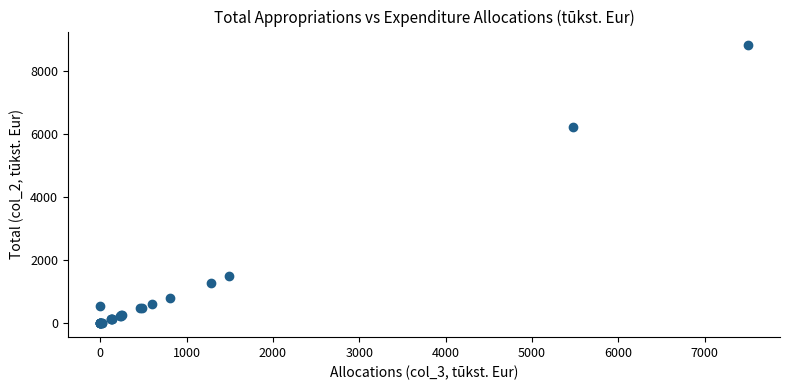

What Y value in the scatter plot is closest to 4405?

6232.9